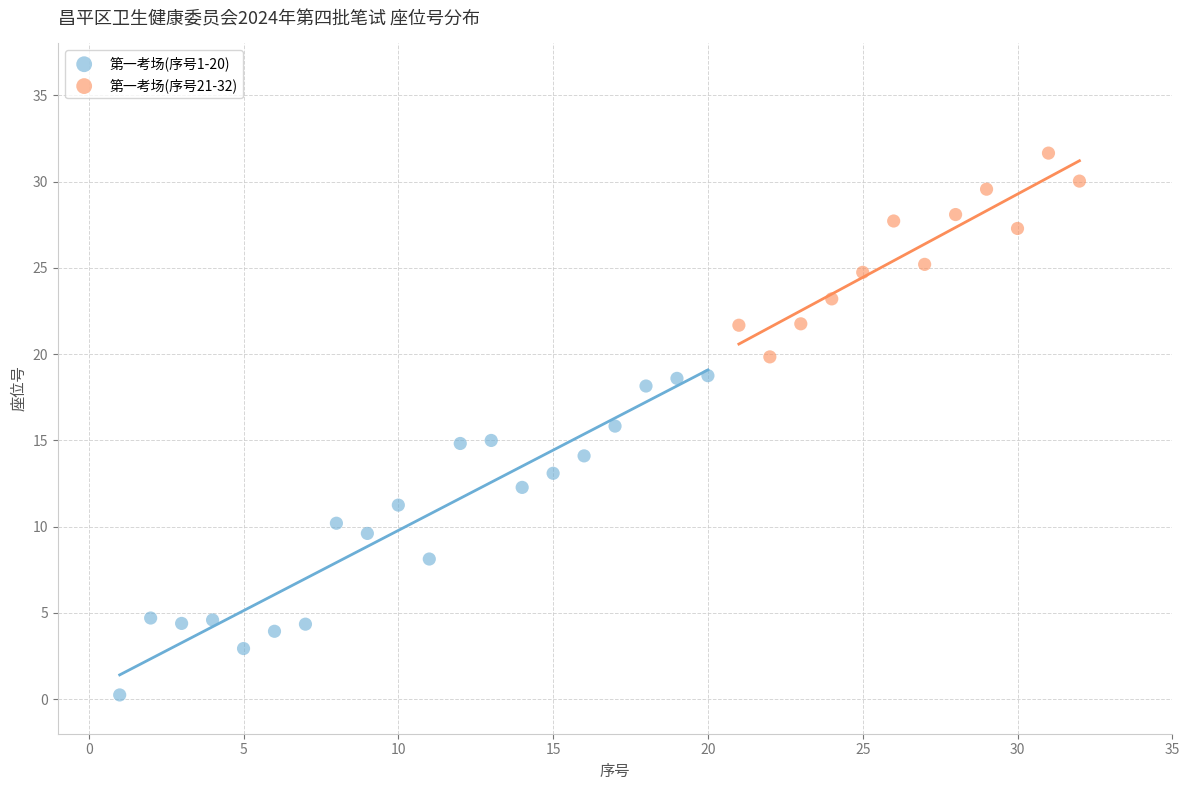

Which series has the widest spread of Y values?

第一考场(序号1-20)